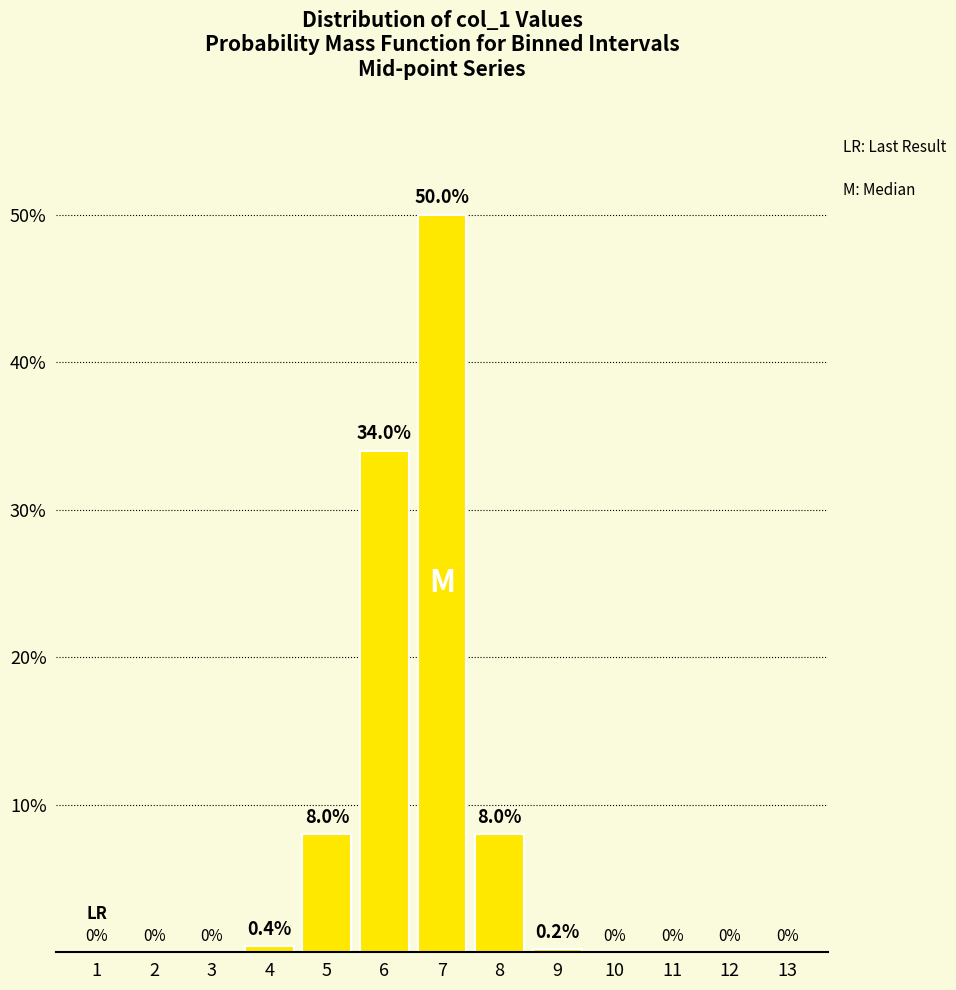

Are the bars horizontal?

No